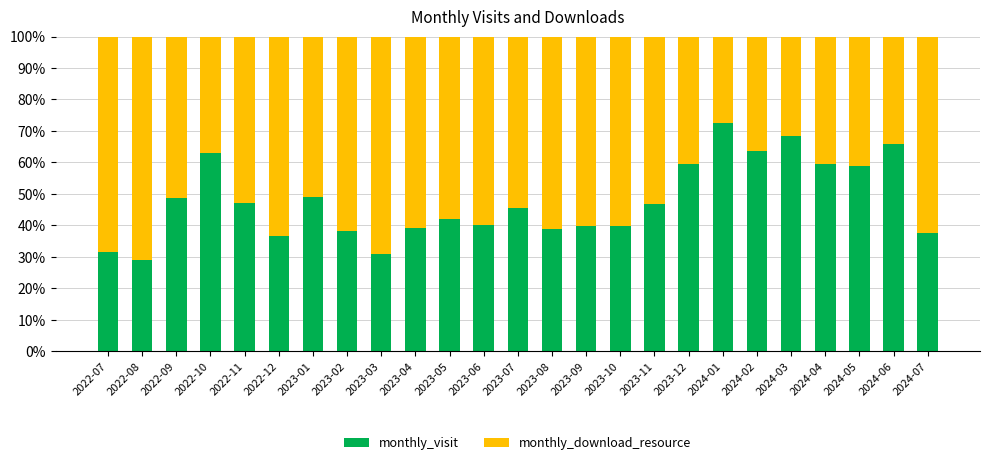

True or false: monthly_visit has a value of 13.3 at 2024-05.

False